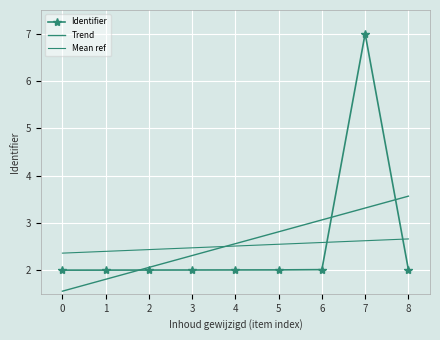

What is the value of the Trend point at the 6th from the left?

2.8